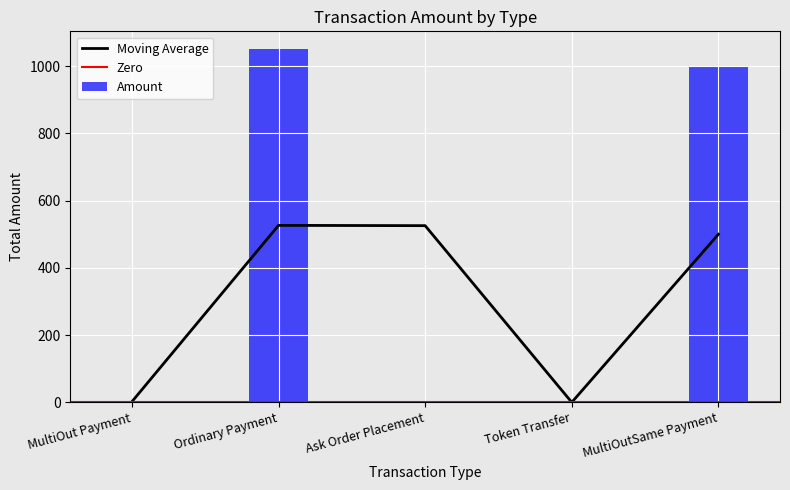

The Moving Average series shows 693.8 at Ordinary Payment. True or false?

False